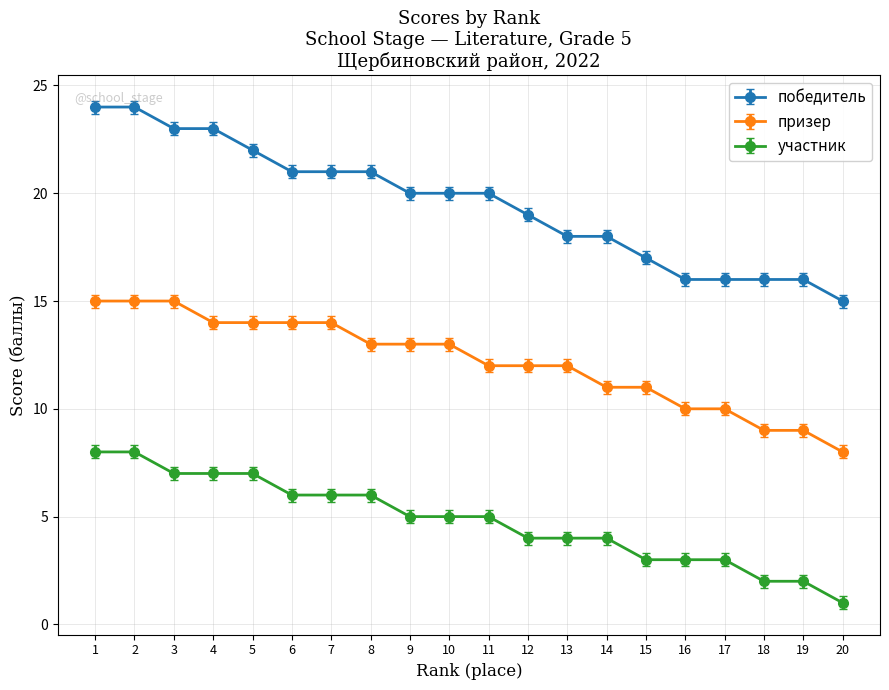

What is the minimum value shown in the chart?

1